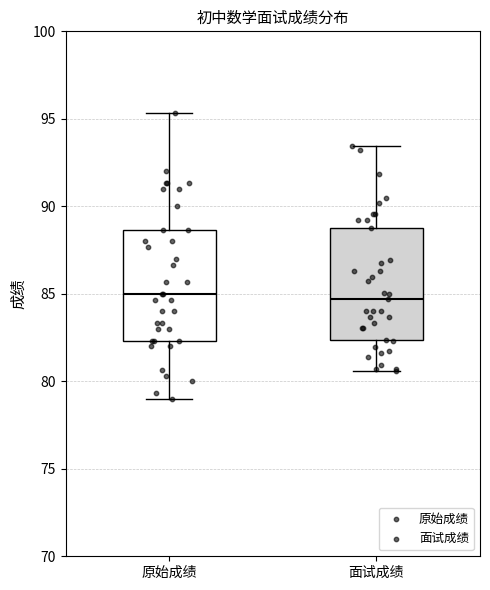

Reading left to right, read every box against the y-axis: the position of its median line, the range the box covers, and the ends of its whiskers. The values are not printed on the chart, so give them approximately, as read against the axis.

原始成绩: median 85.0, box 82.5 to 88.5, whiskers 79.0 to 95.5
面试成绩: median 84.5, box 82.5 to 89.0, whiskers 80.5 to 93.5